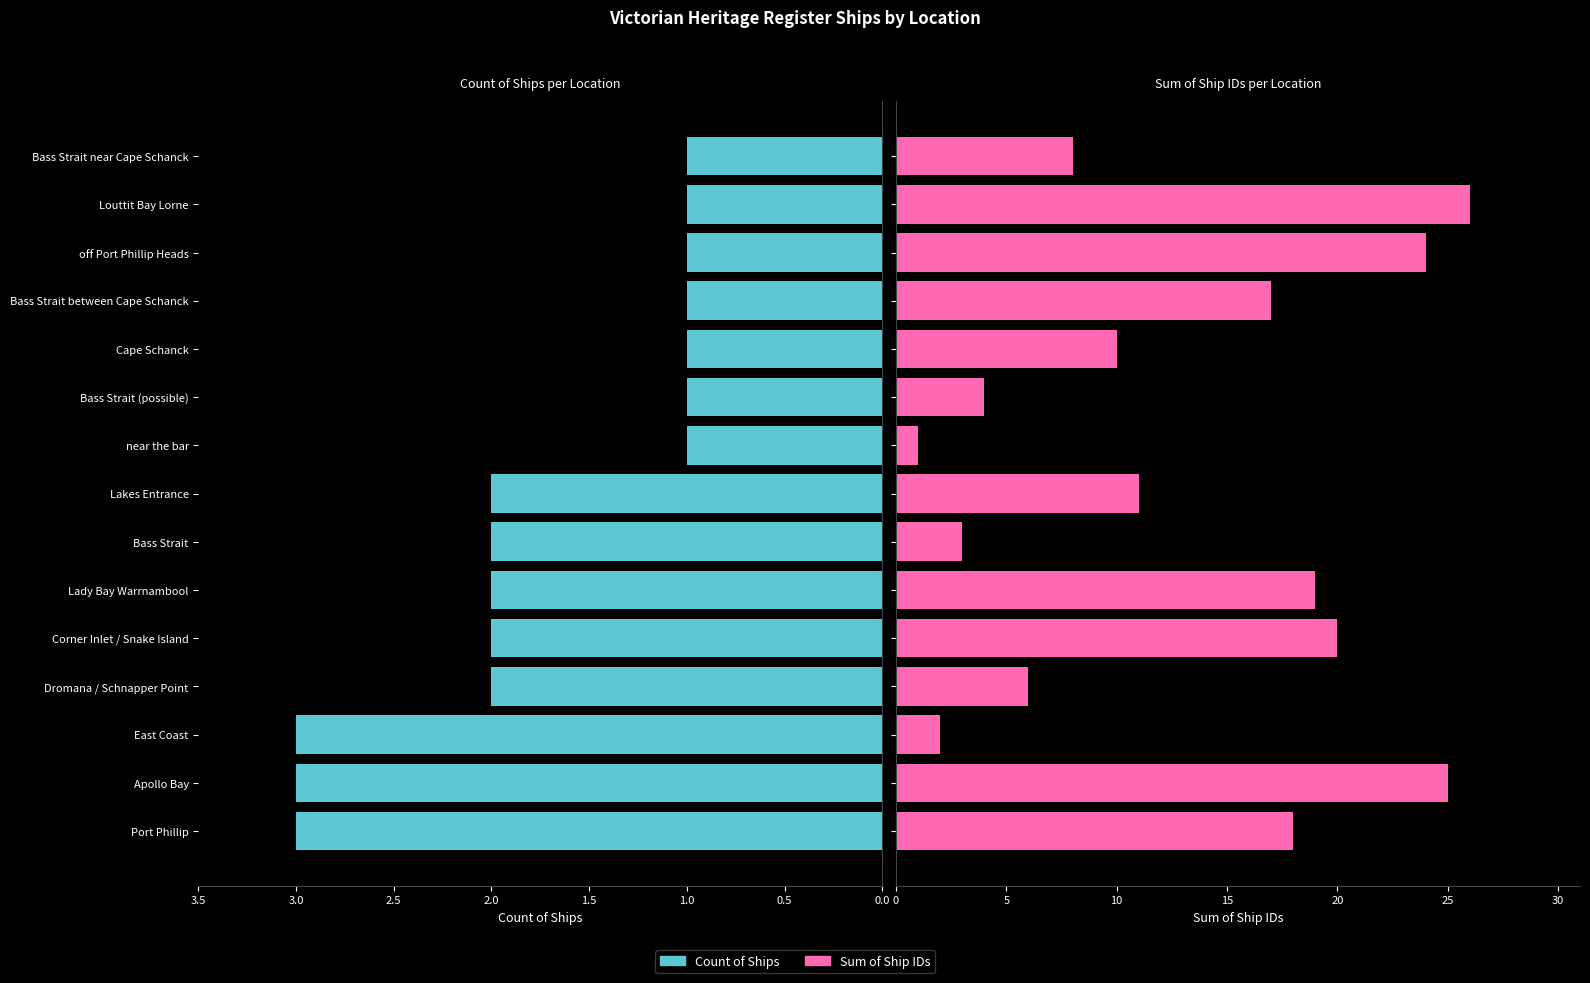

Does the chart contain any negative values?

No